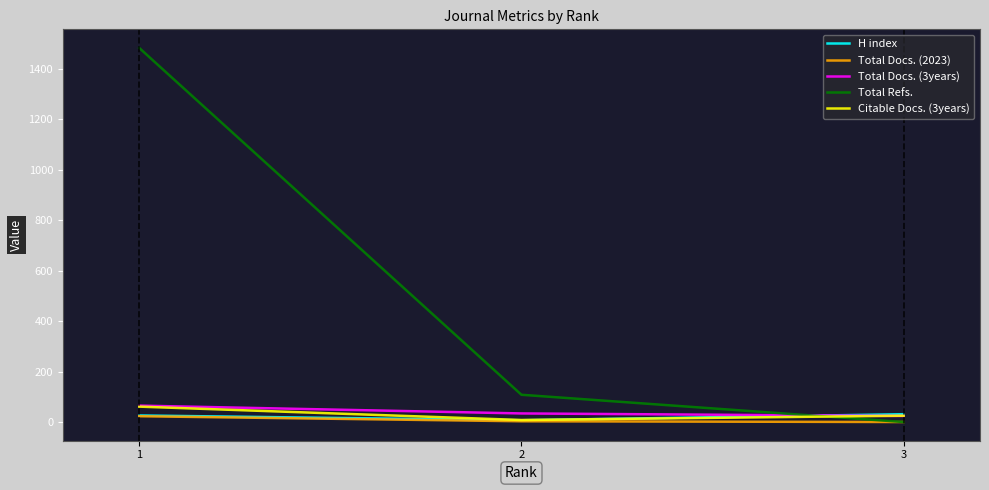

Rank the categories by Total Refs. value from highest to lowest.

1, 2, 3